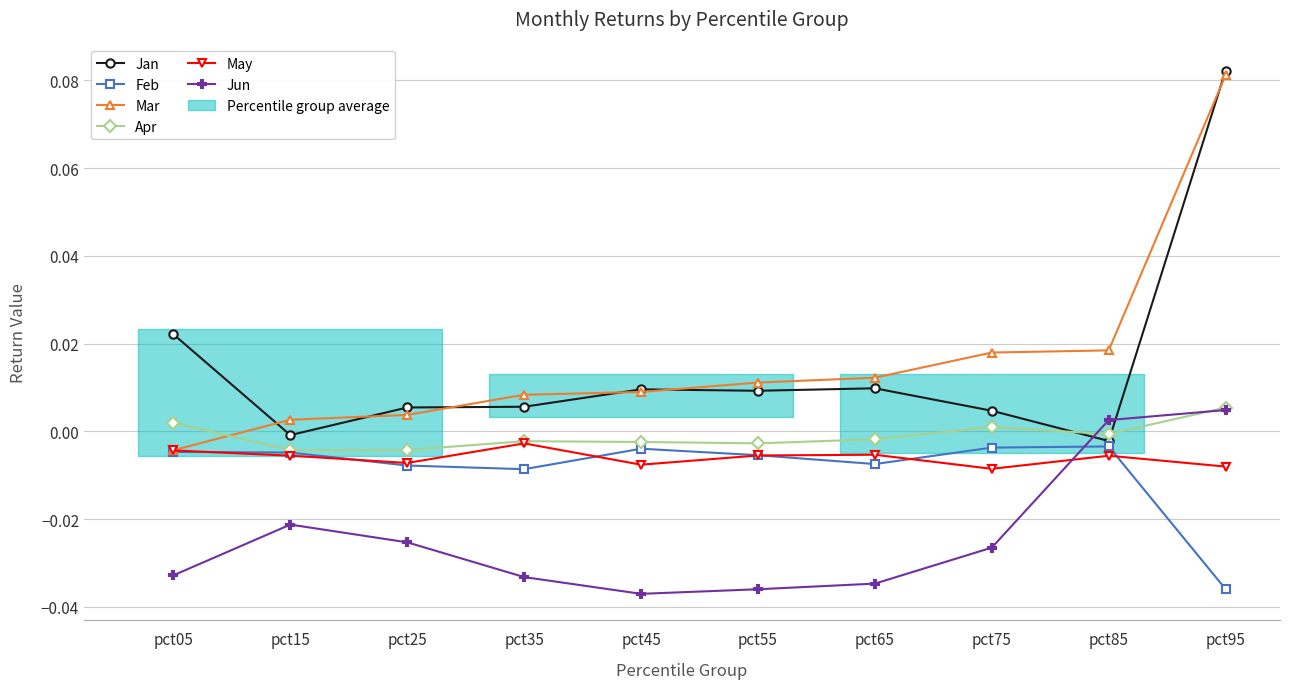

Rank the series at pct85 from highest to lowest value.

Mar, Jun, Apr, Jan, Feb, May